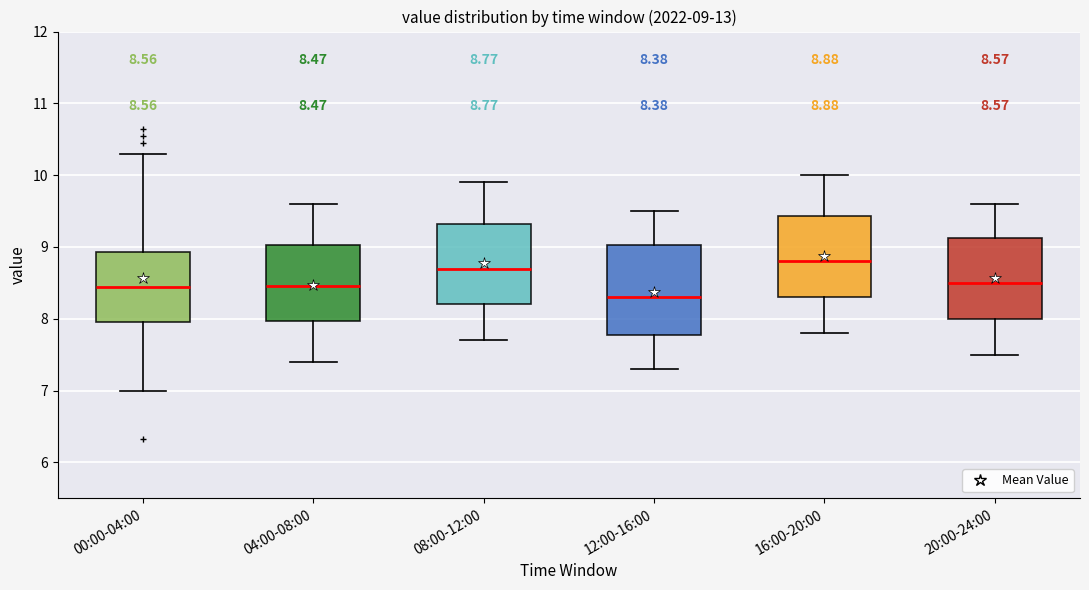

Comparing the boxes themselves (not the whiskers), which one is the tallest?

12:00-16:00